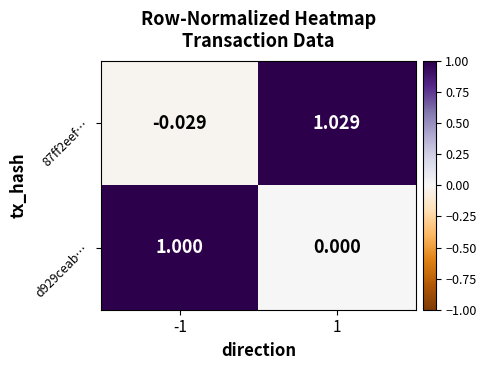

Is the value of 87ff2eef… at 1 greater than the value of d929ceab… at 1?

Yes